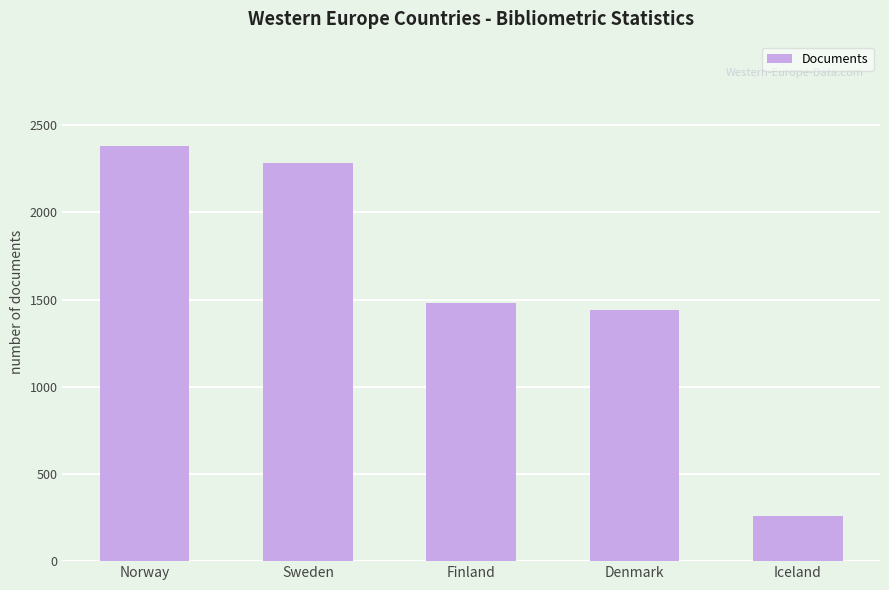

Which label corresponds to the largest value in the chart?

Norway